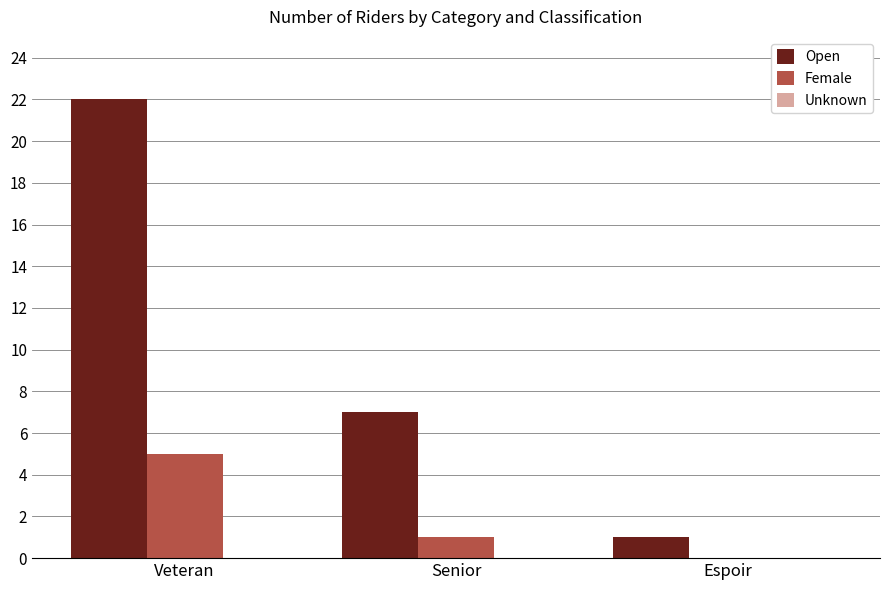

Is it true that Open equals 2 at Senior?

False